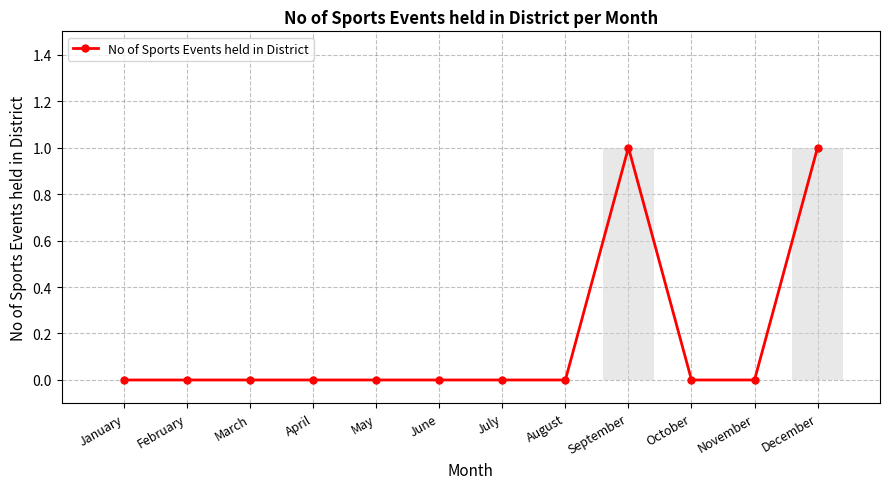

What is the change in value from August to December?

+1